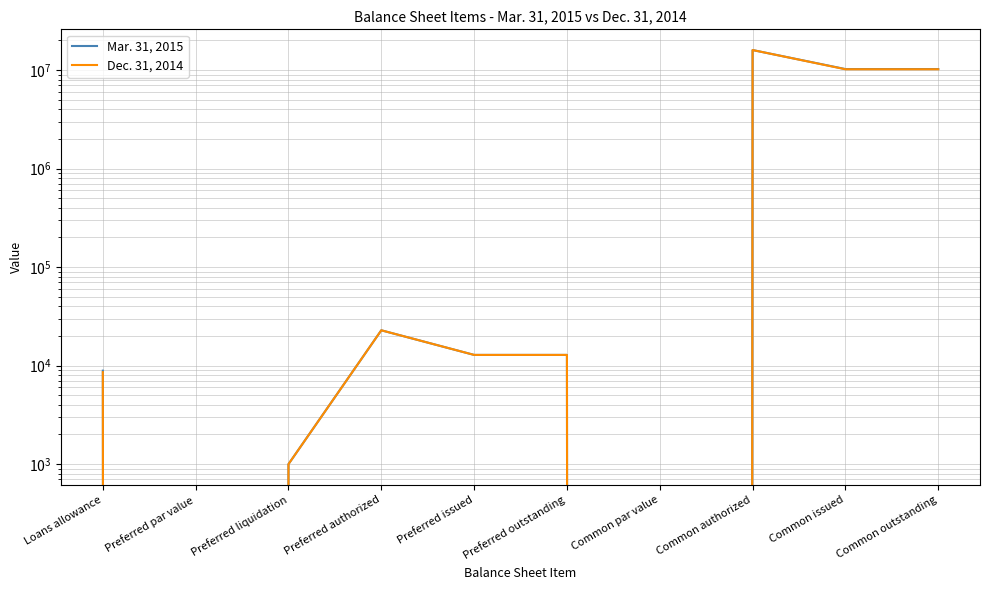

Which series has the widest spread of values?

Mar. 31, 2015